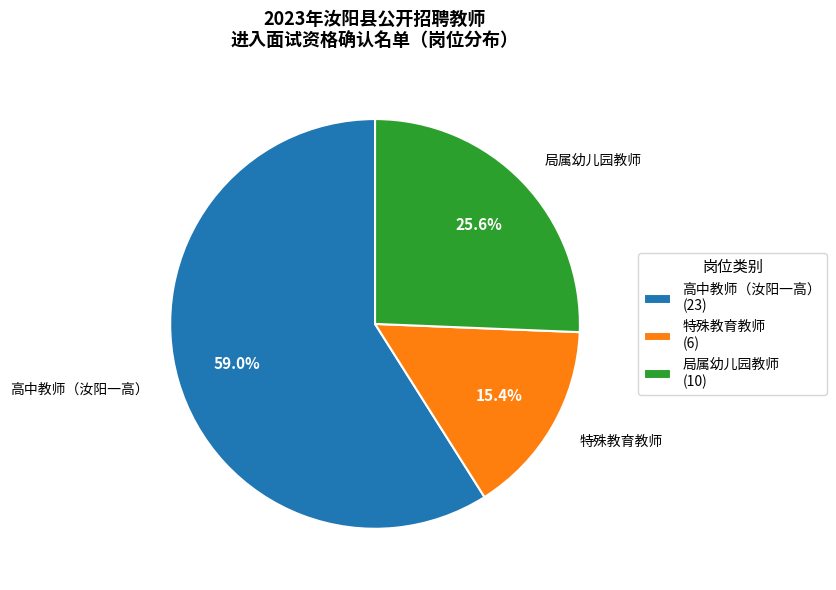

What is the ratio of the value at 特殊教育教师 (6) to the value at 局属幼儿园教师 (10)?

0.6